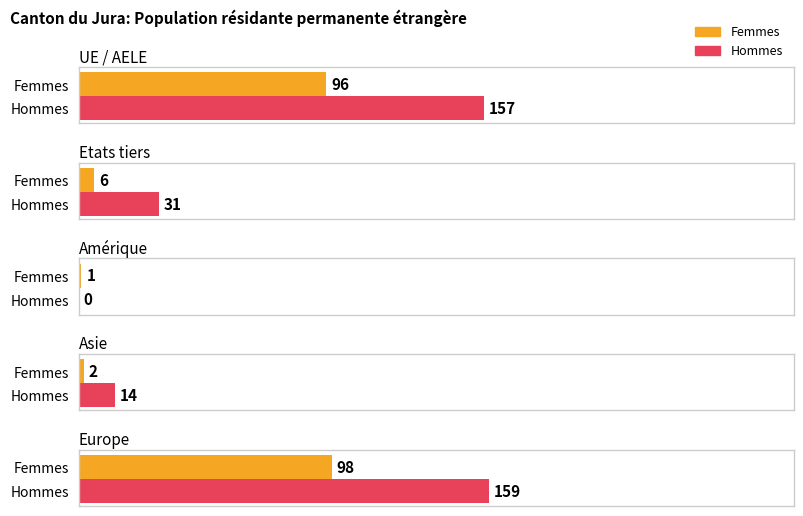

What is the difference between the second highest and minimum values in the Femmes series?

95